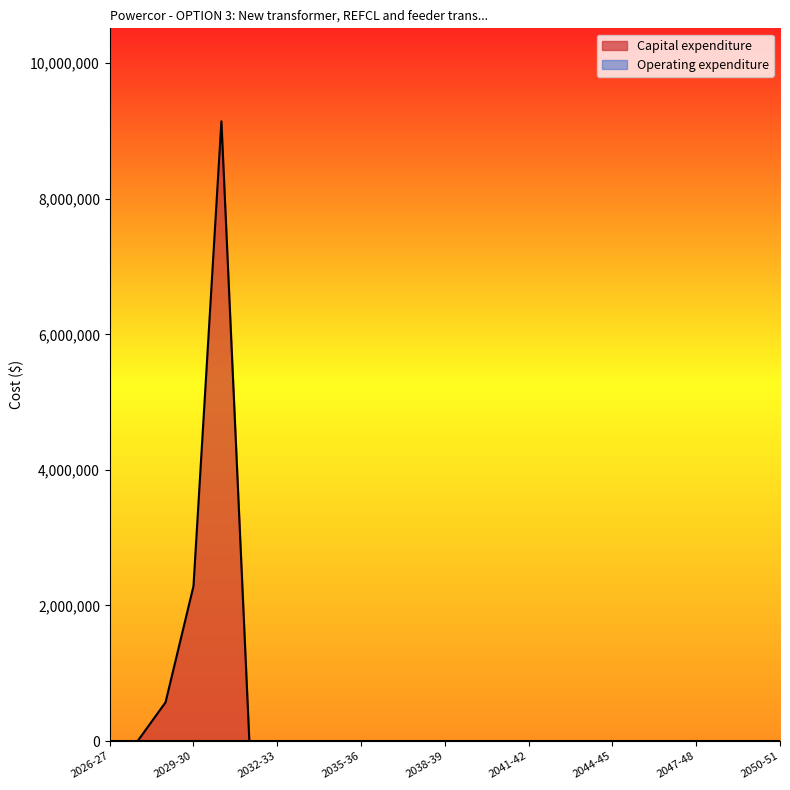

Count the number of values greater than 0.

3